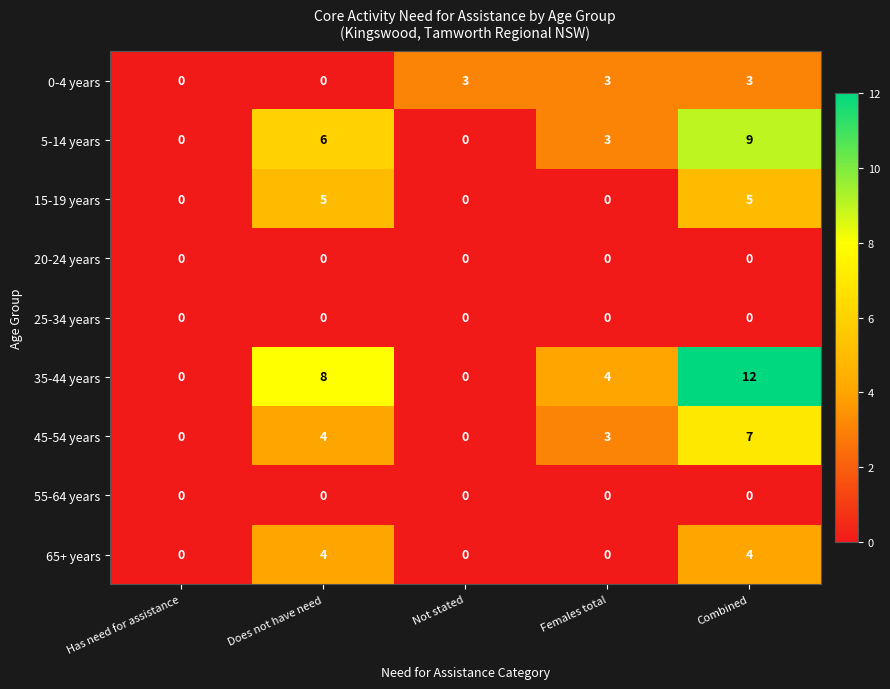

What is the total value across all series at Combined?

40